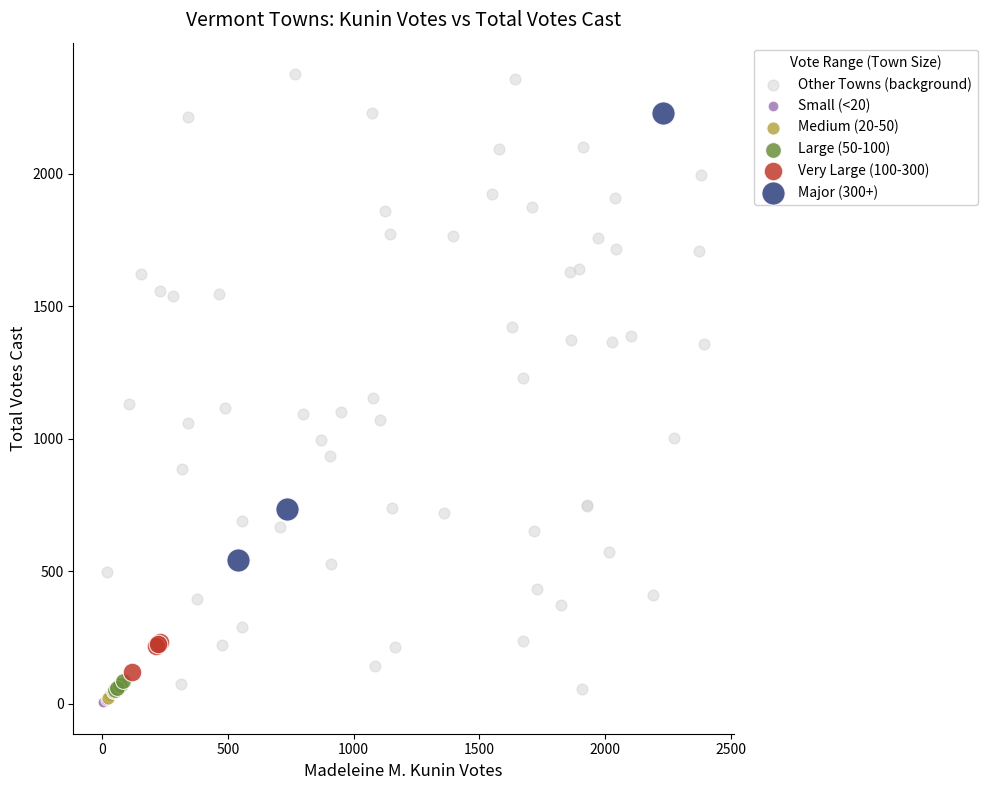

What are all the series names shown in the legend?

Other Towns (background), Small (<20), Medium (20-50), Large (50-100), Very Large (100-300), Major (300+)